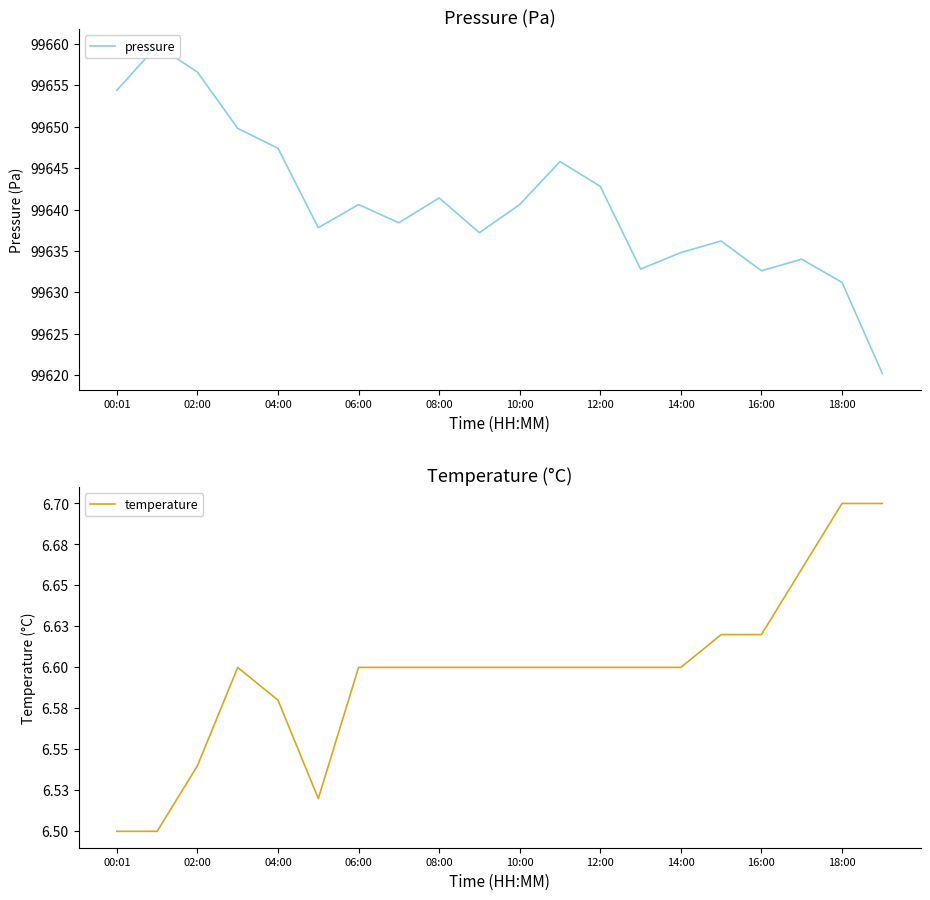

True or false: temperature and pressure cross at least once.

False